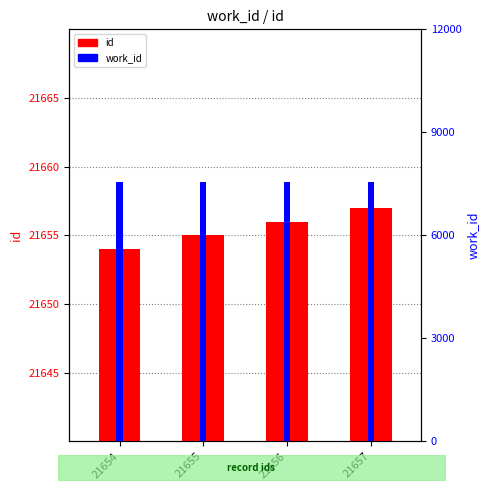

What is the maximum value for work_id?

7539